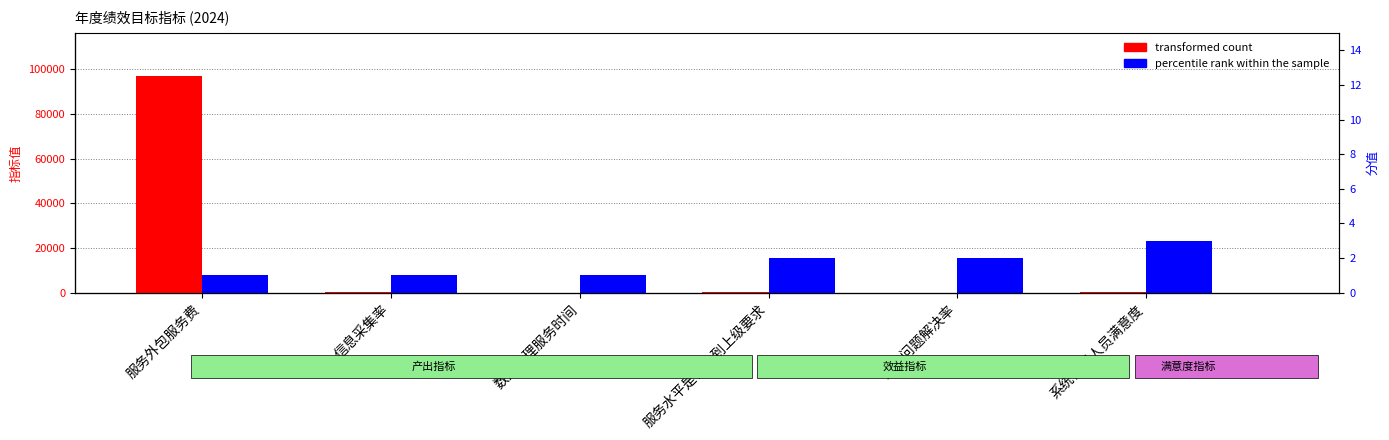

How many data points in transformed count are above 90?

1